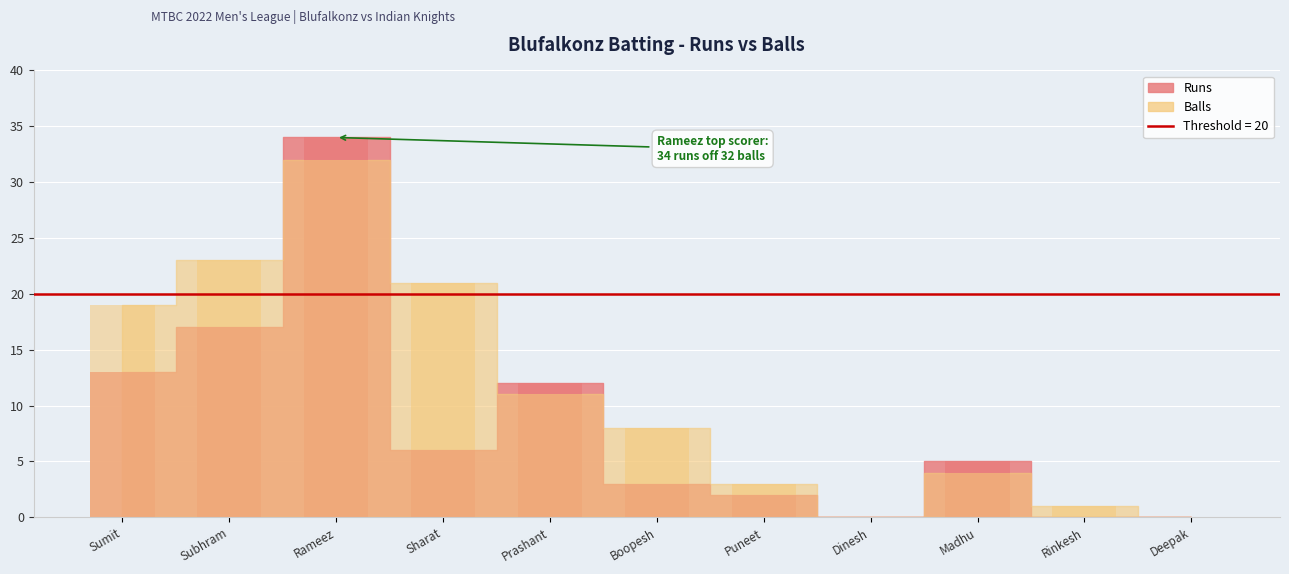

Which series changed the most between Puneet and Rinkesh?

Runs